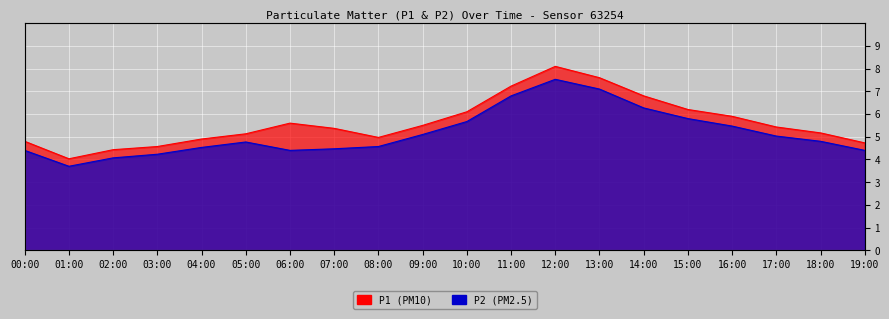

True or false: P1 and P2 intersect in this chart.

False